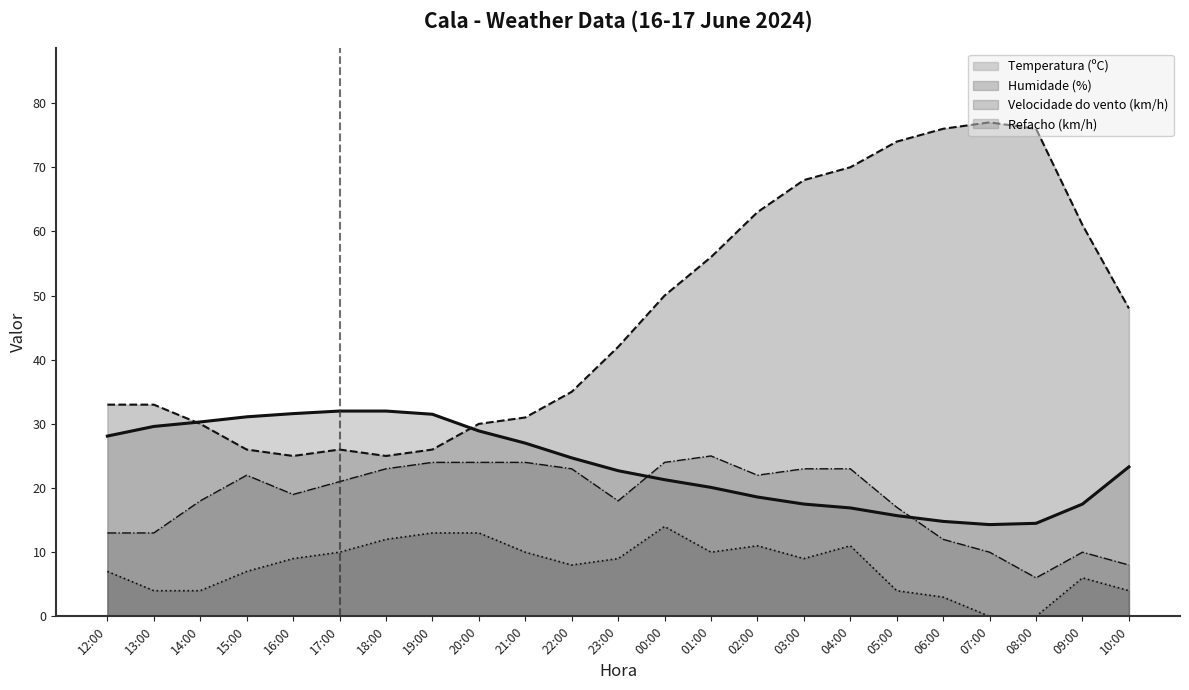

How many distinct data groups are displayed?

4